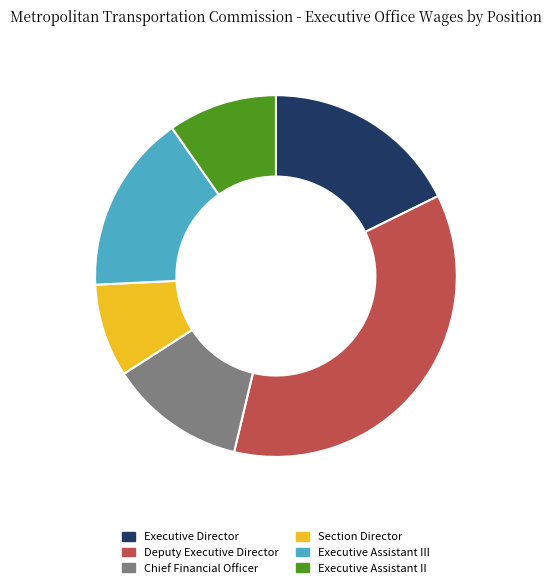

Approximately how many times larger is the value at Chief Financial Officer compared to Executive Assistant II?

1.3